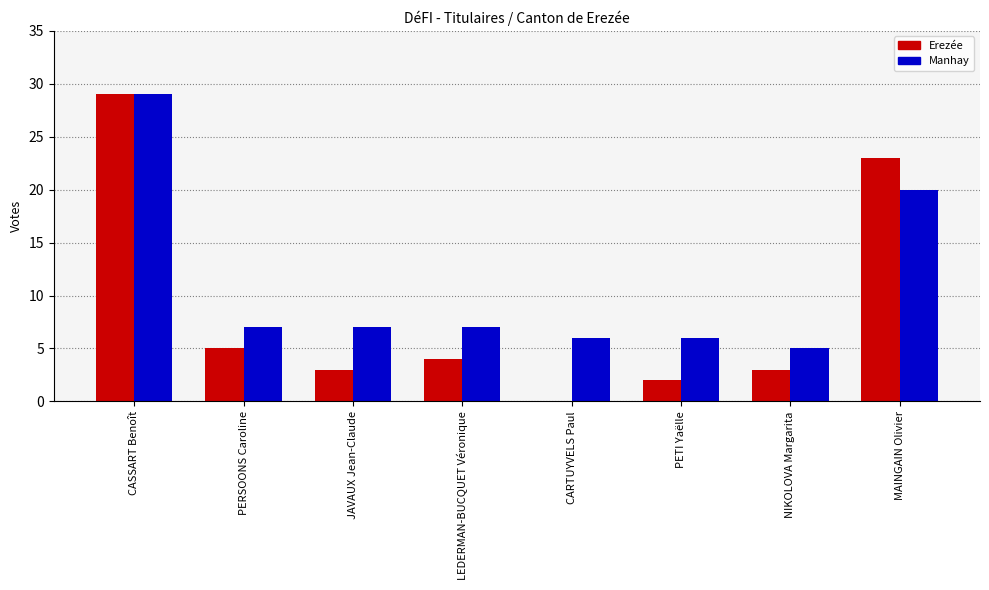

At which label does Erezée reach its peak?

CASSART Benoît